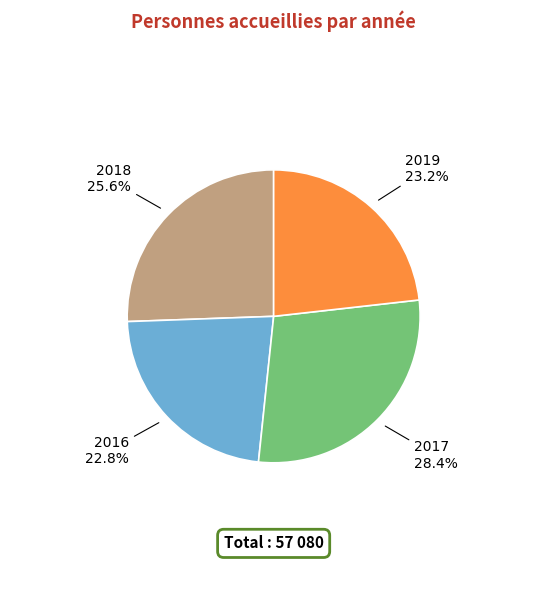

Which category has the biggest portion of the pie?

2017